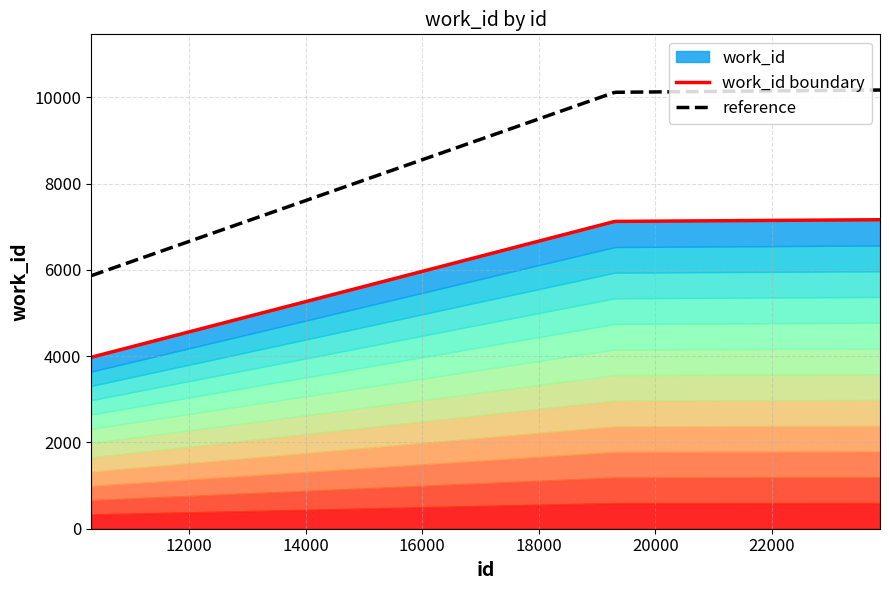

The value at 10315 is 3974. True or false?

True